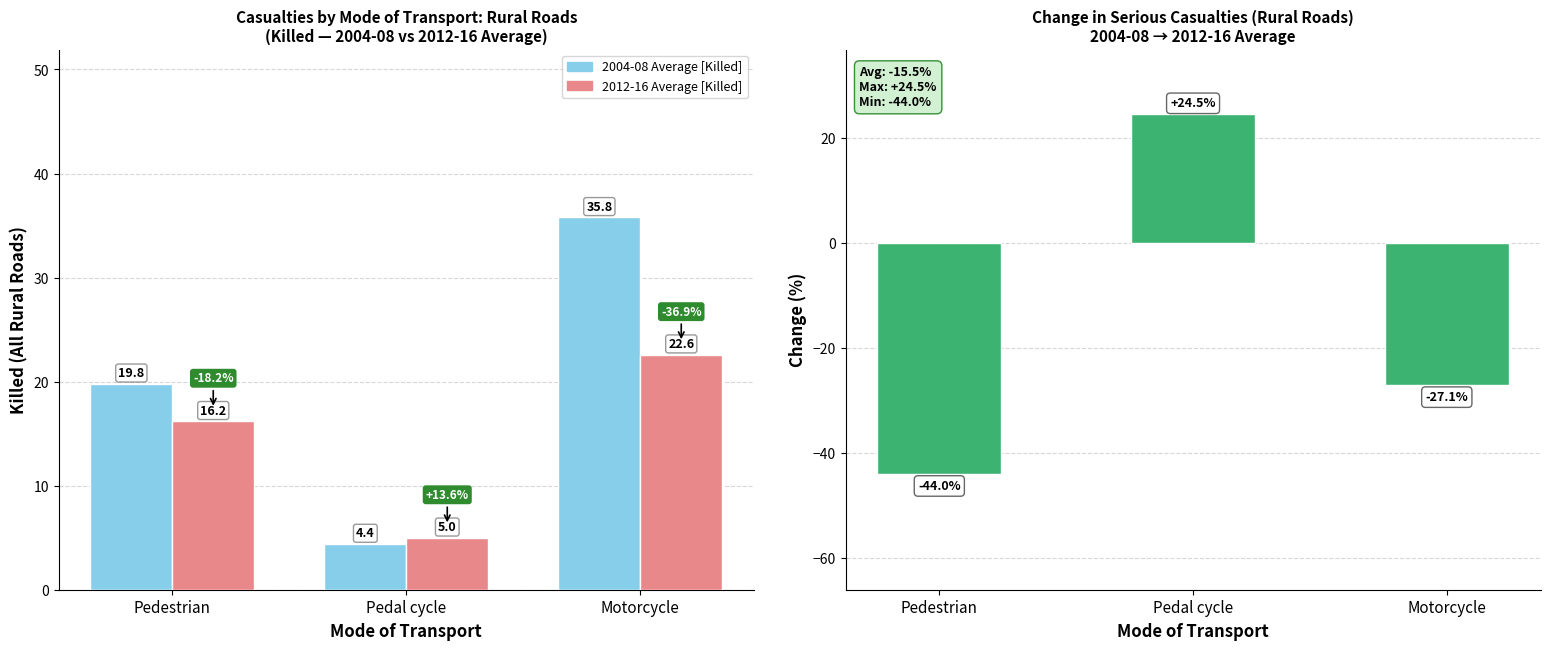

Which series has the largest range (max minus min)?

Change in Serious Casualties (%)